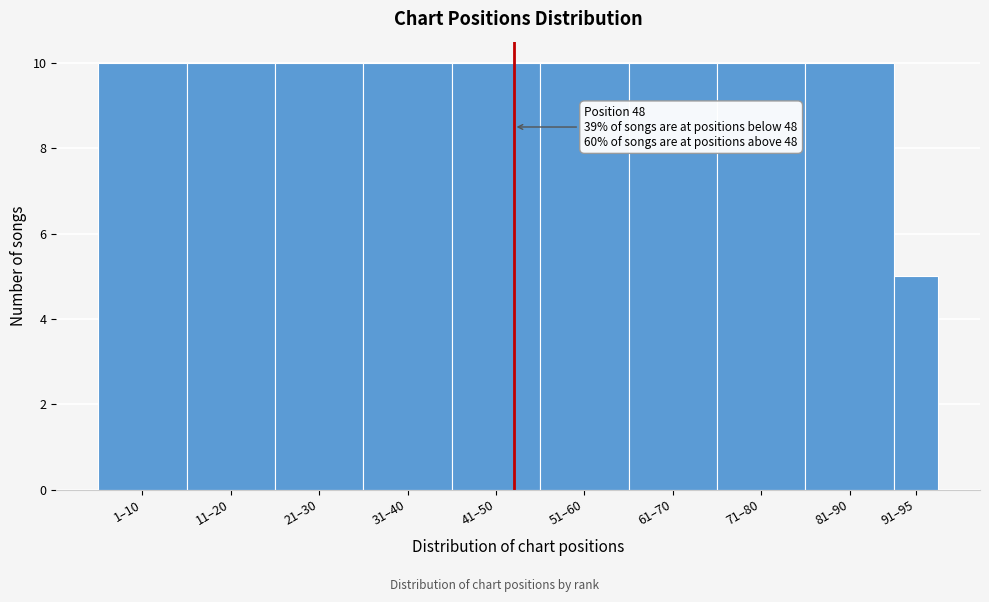

Reading right to left, extract all data points from this chart.

5	10	10	10	10	10	10	10	10	10